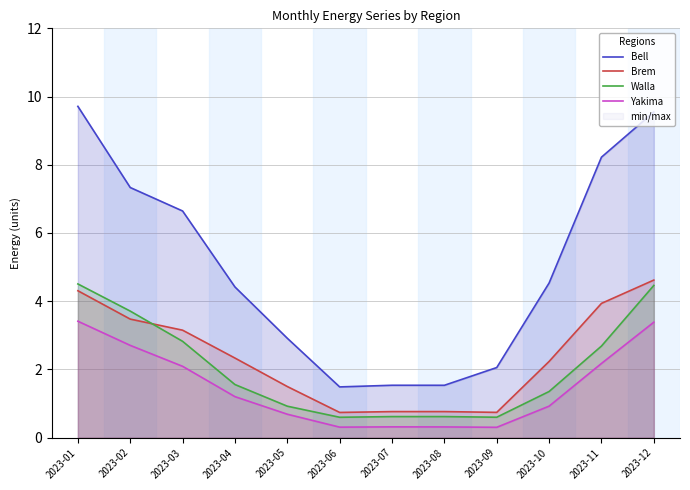

Does the chart have visible grid lines?

Yes